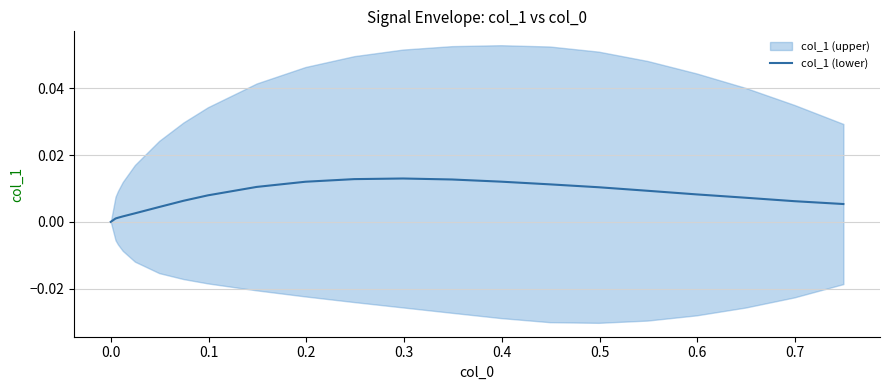

Does the chart have visible grid lines?

Yes